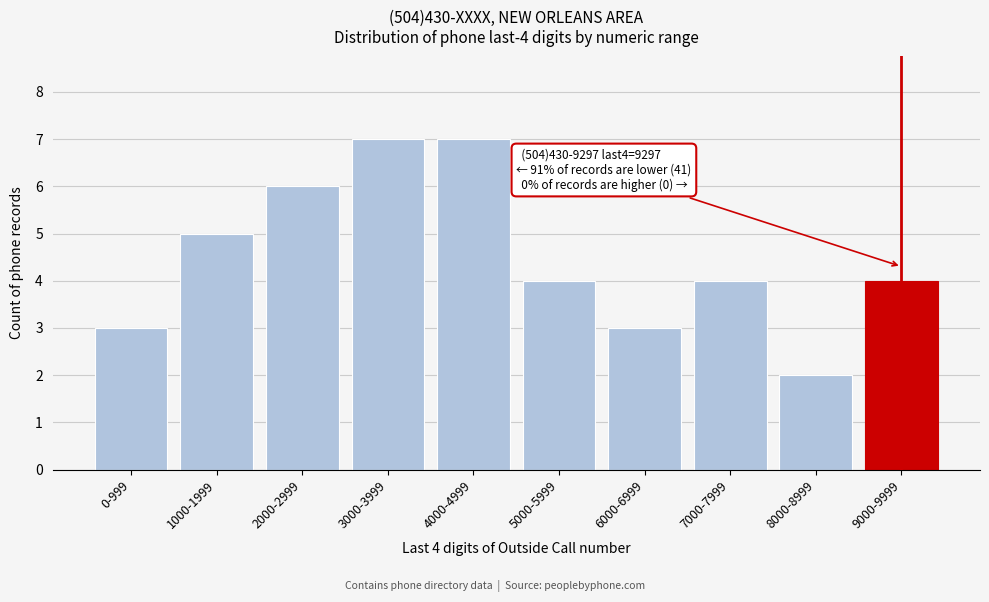

Reading left to right, transcribe all the data shown in this chart.

3	5	6	7	7	4	3	4	2	4